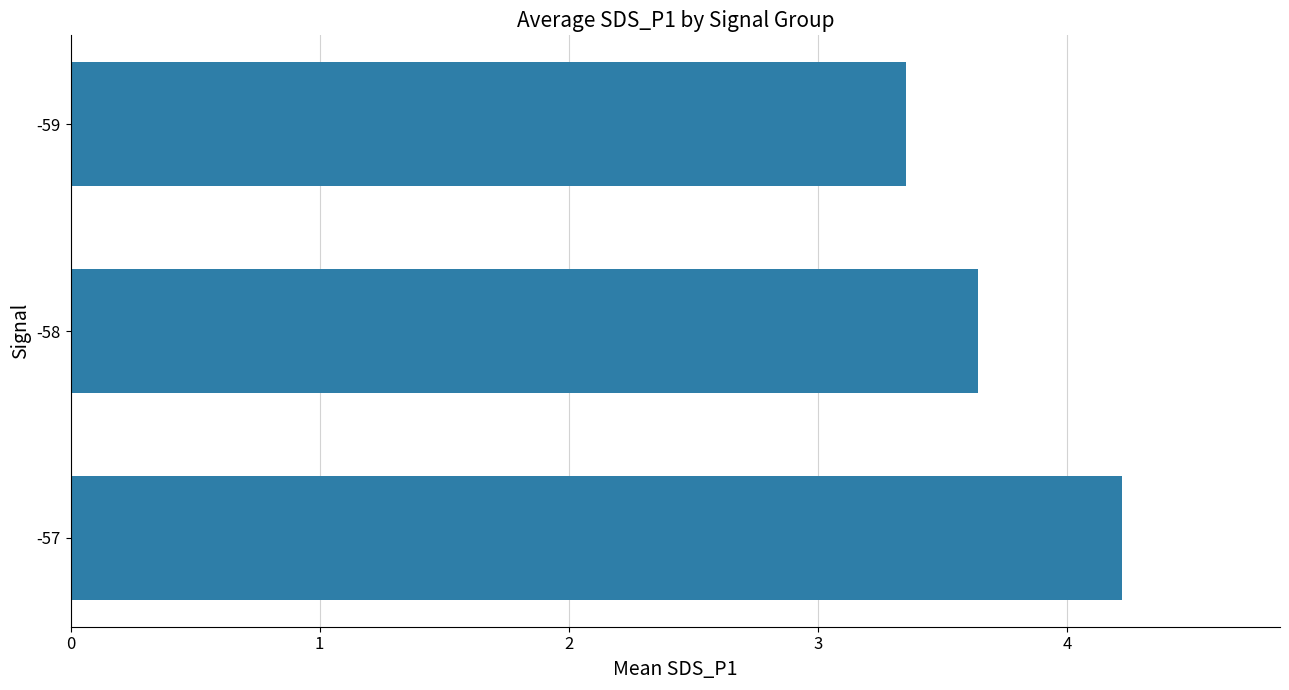

Count the values in the range 3 to 4.

2